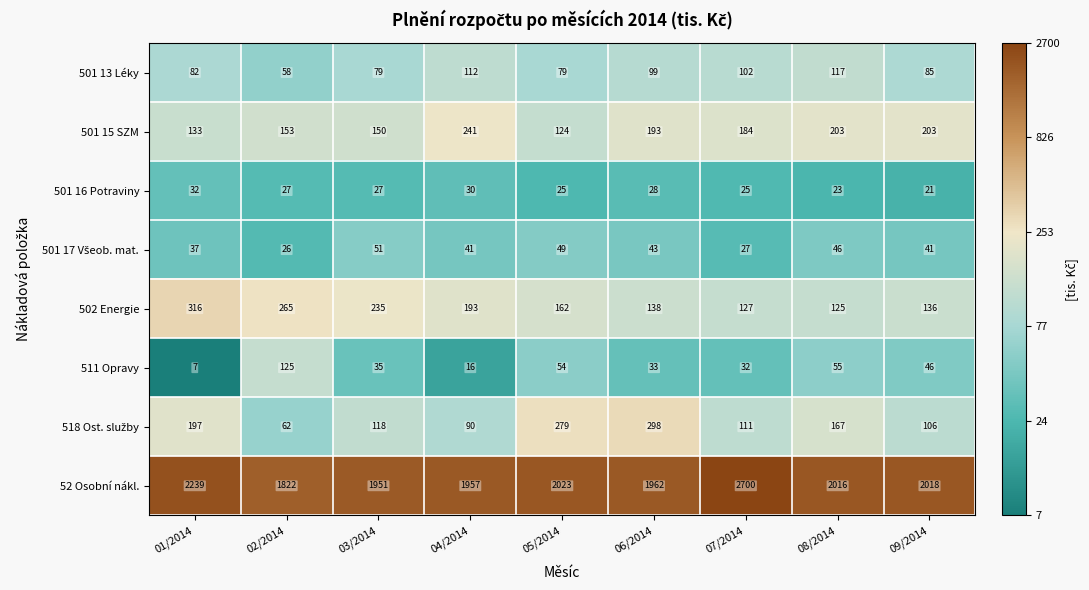

At which category is the sum across all series the highest?

07/2014